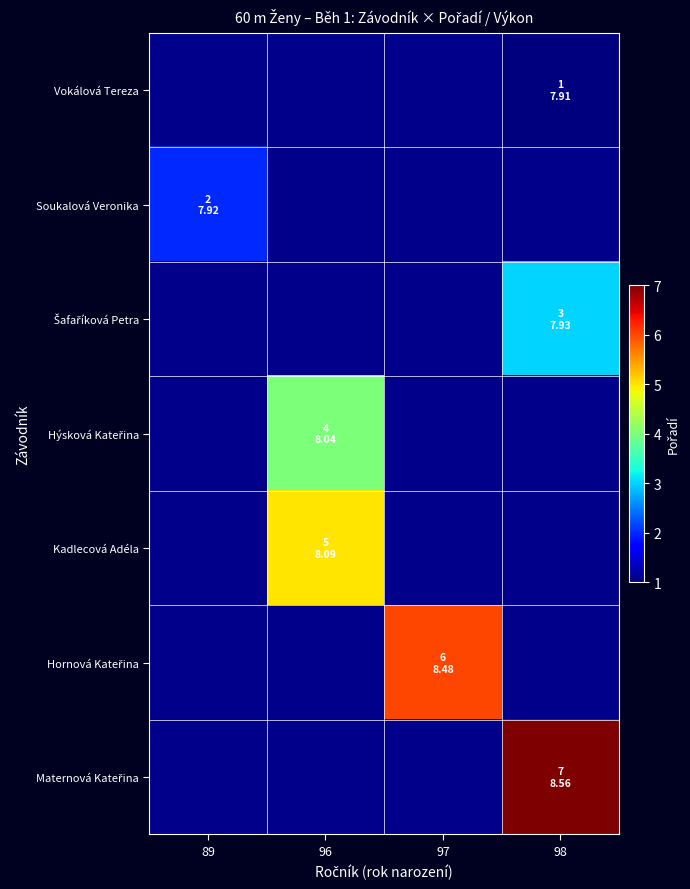

Between 97 and 89, which is larger?

89